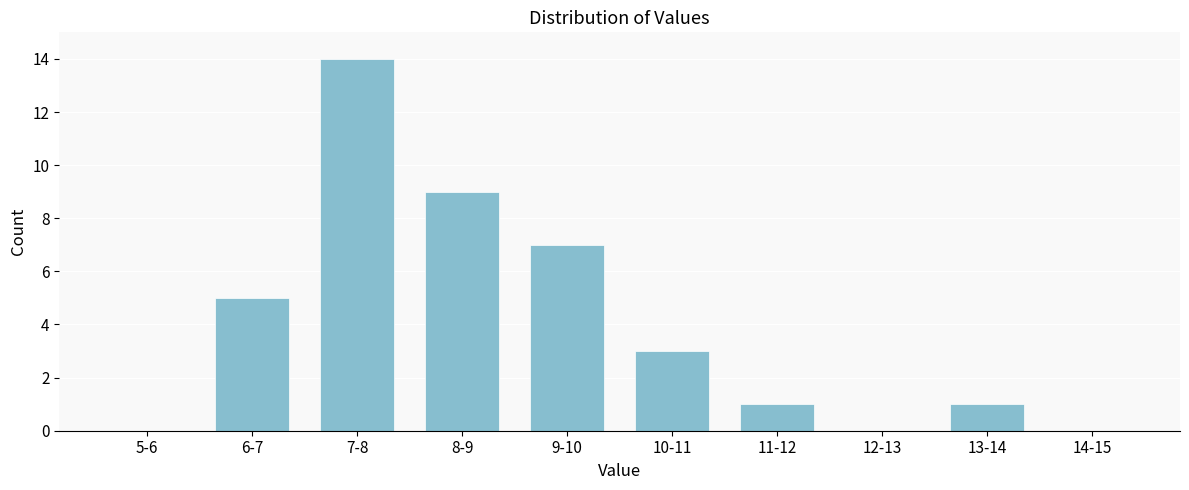

Reading right to left, transcribe all the data shown in this chart.

14-15=0	13-14=1	12-13=0	11-12=1	10-11=3	9-10=7	8-9=9	7-8=14	6-7=5	5-6=0